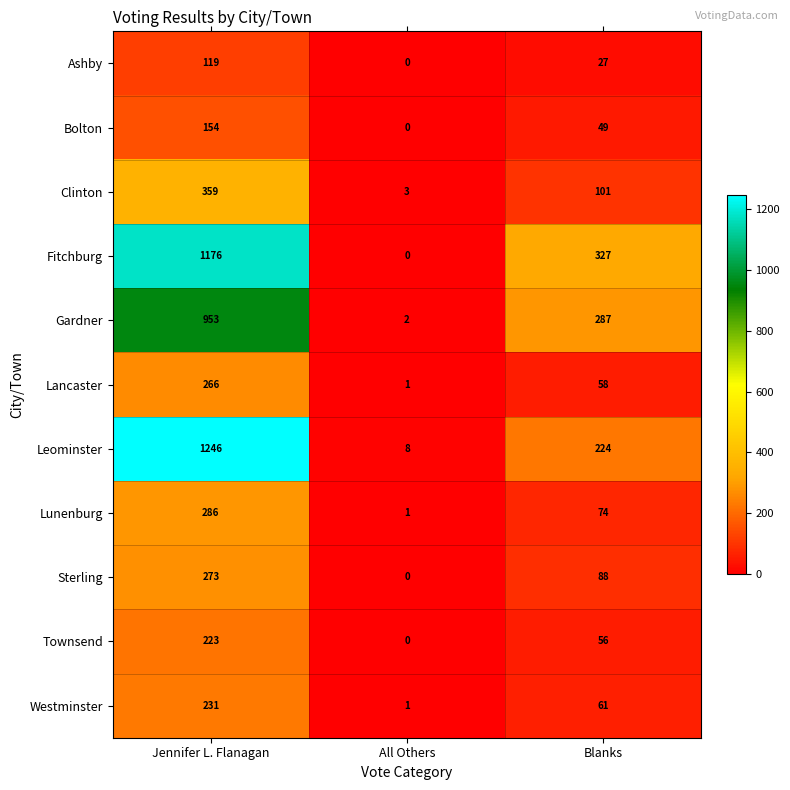

Which category has the highest value in the Sterling series?

Jennifer L. Flanagan